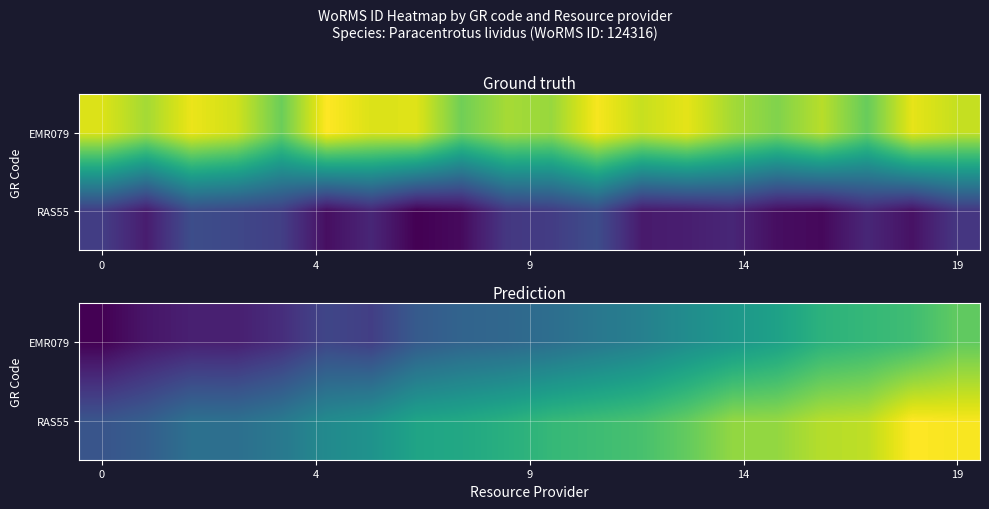

What is the total value across all series at 9?

2.4